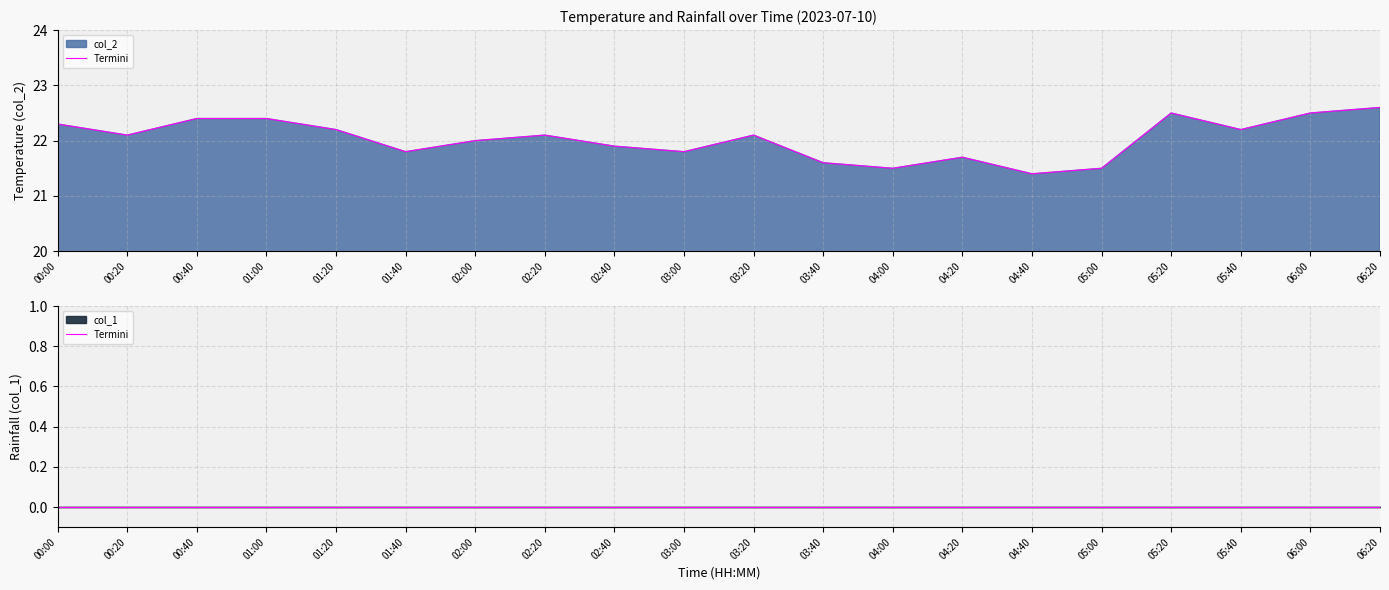

List the labels in order of value, smallest first.

04:40, 04:00, 05:00, 03:40, 04:20, 01:40, 03:00, 02:40, 02:00, 00:20, 02:20, 03:20, 01:20, 05:40, 00:00, 00:40, 01:00, 05:20, 06:00, 06:20